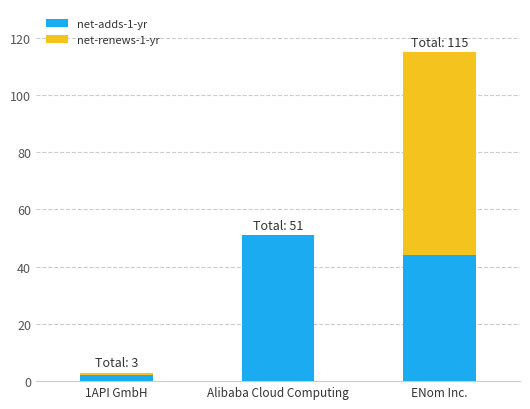

Reading left to right, list the values for the net-adds-1-yr series.

1API GmbH=2	Alibaba Cloud Computing=51	ENom Inc.=44